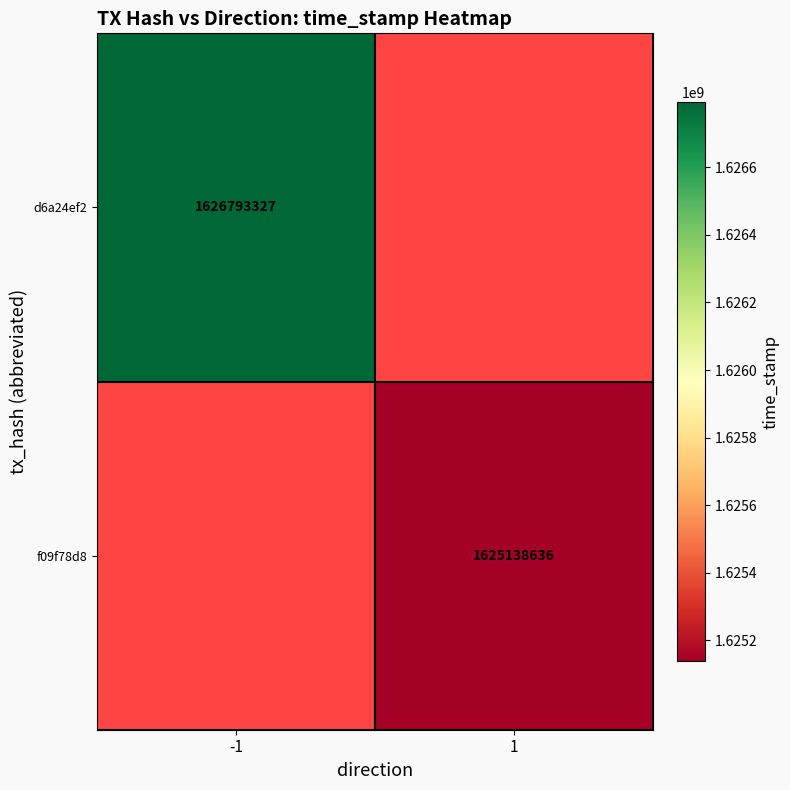

Is it true that d6a24ef2 equals 1626793327 at -1?

True